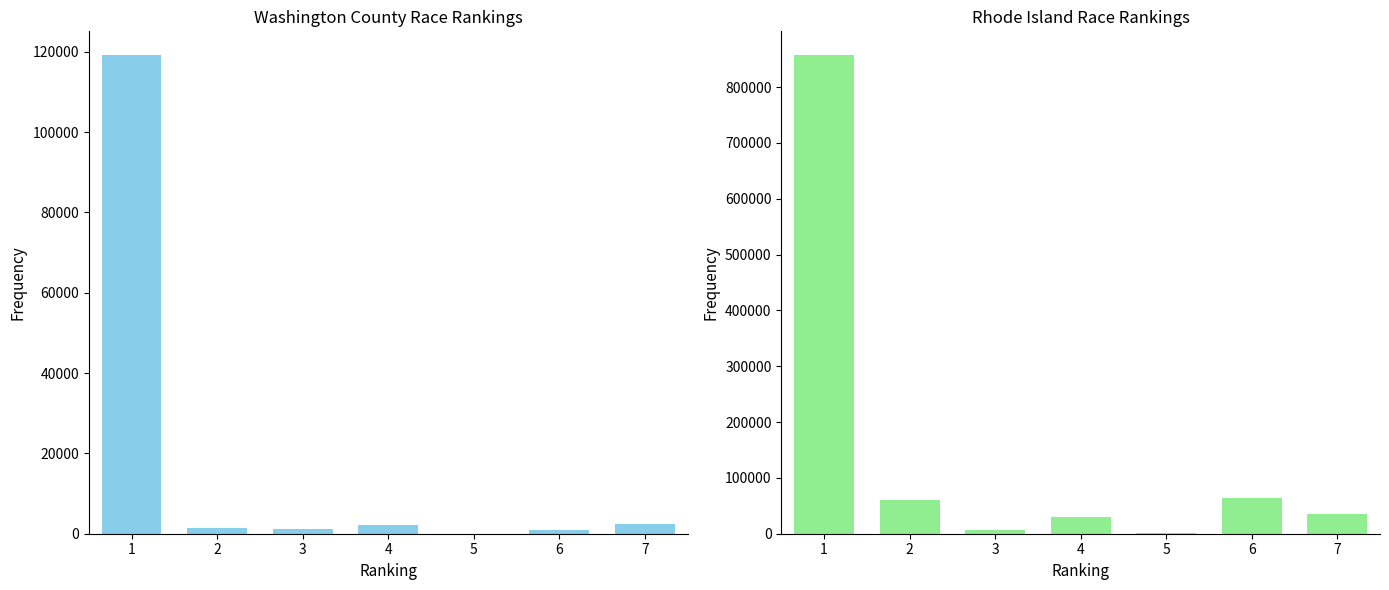

Rank the series by their maximum value, from highest to lowest.

Rhode Island, Washington County